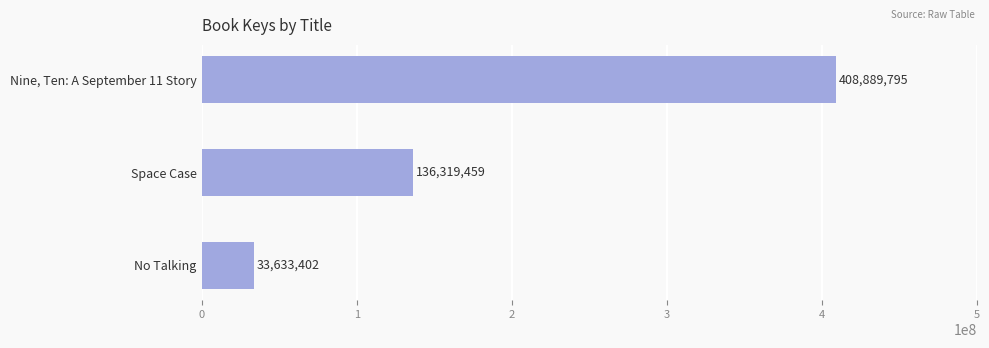

At which label is the value closest to 221261598?

Space Case